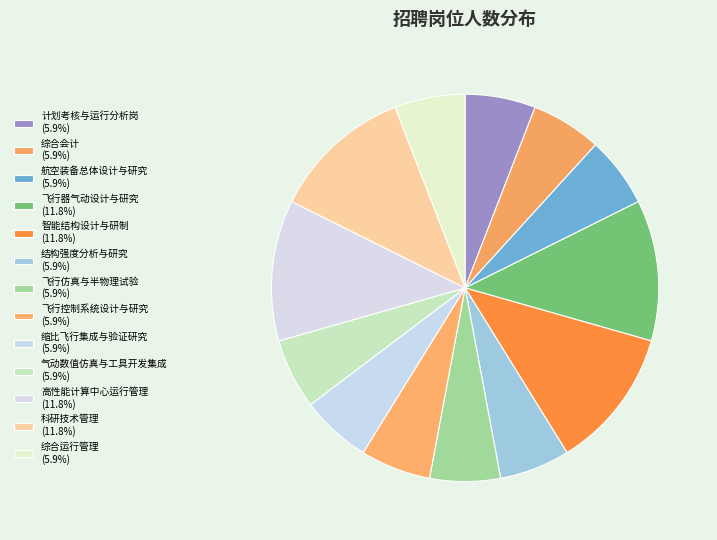

How many slices are in this pie chart?

13